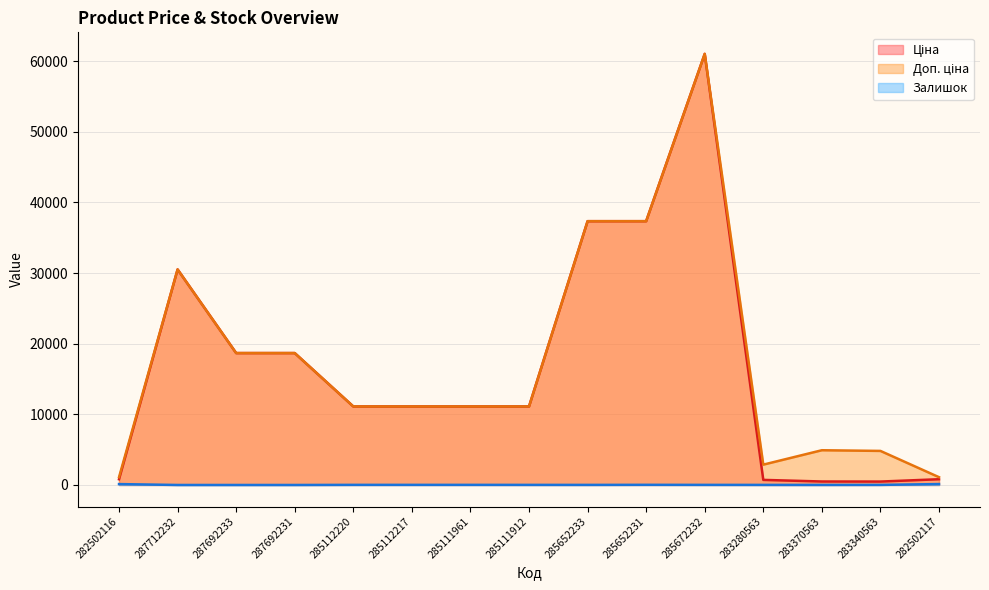

Which category has the lowest value across all series?

287712232